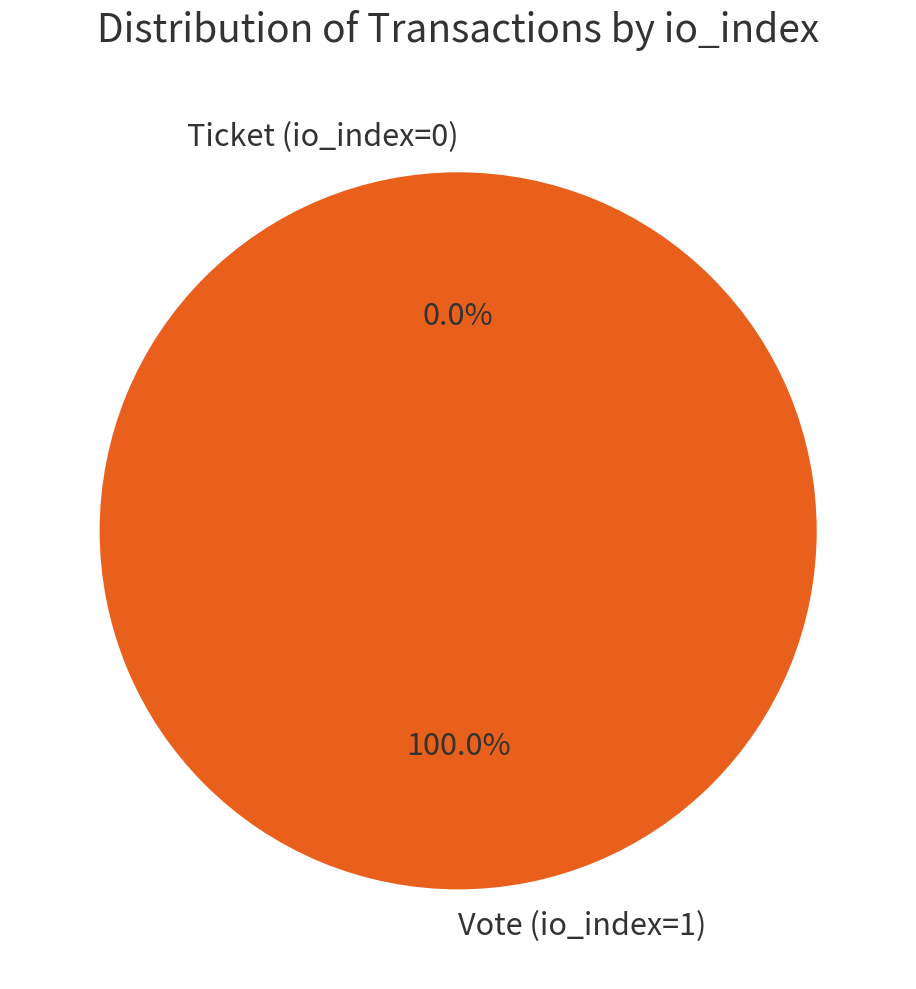

Which slice is the smallest?

Ticket (io_index=0)